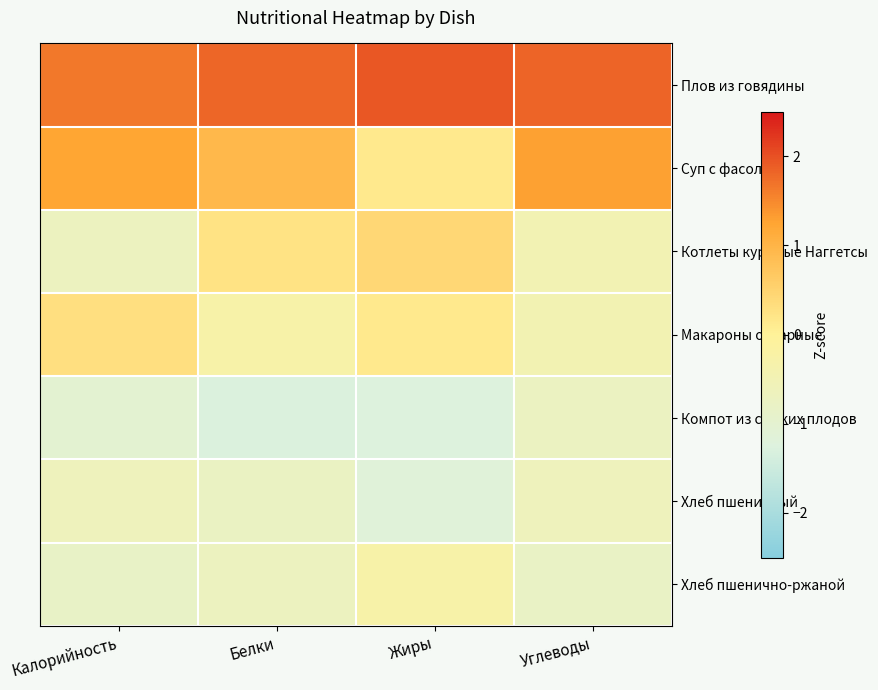

What is the difference between the highest and lowest values at Белки?

3.1